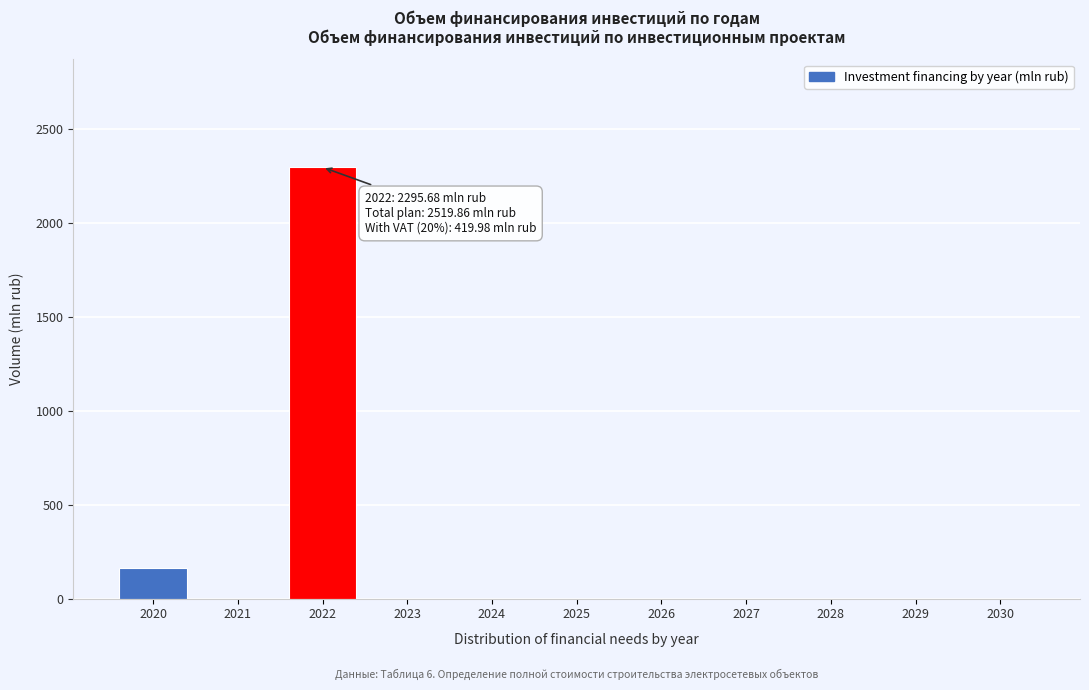

Reading left to right, what are all the values shown in this chart?

2020=160.8	2021=0.0	2022=2295.7	2023=0.0	2024=0.0	2025=0.0	2026=0.0	2027=0.0	2028=0.0	2029=0.0	2030=0.0